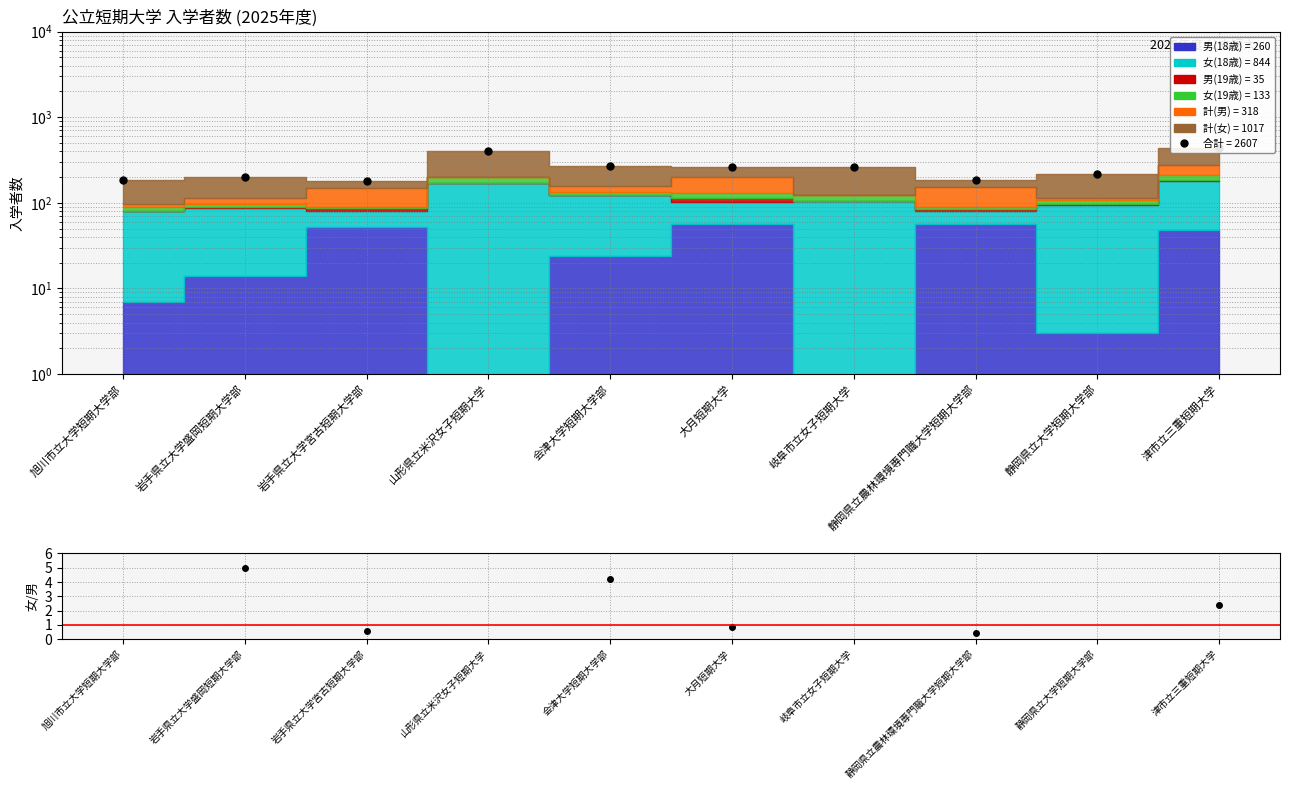

At which category does 合計 reach its first local valley?

岩手県立大学宮古短期大学部